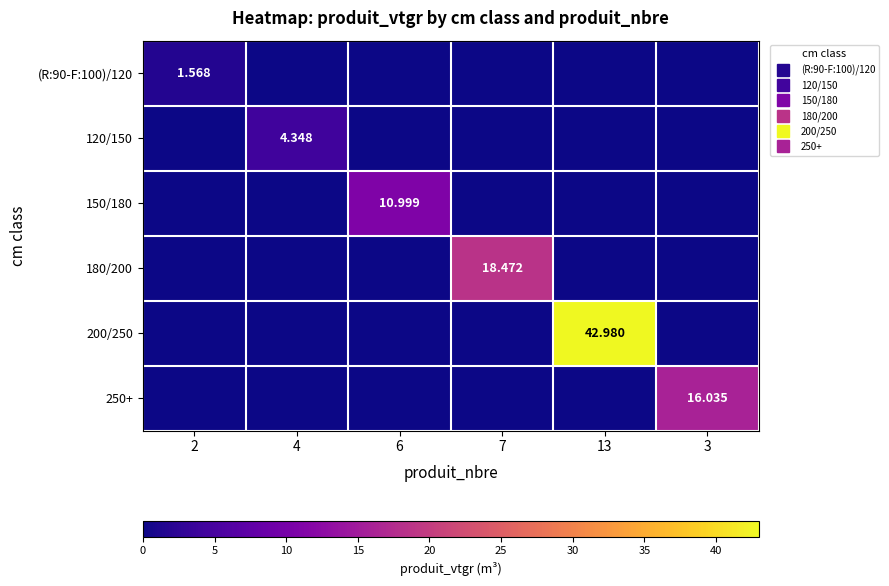

Which series has the widest spread of values?

200/250